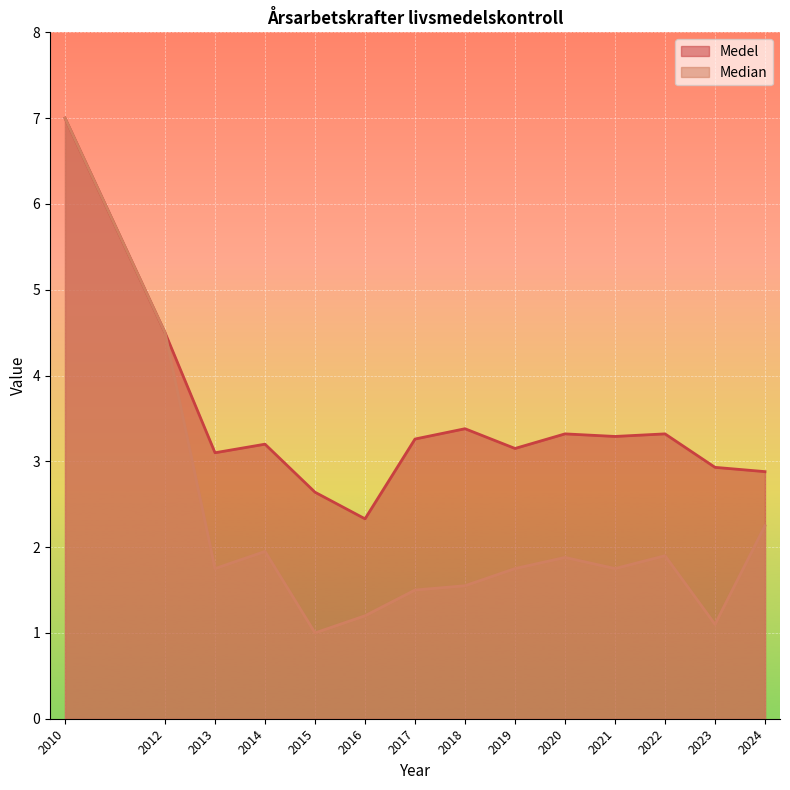

Where is Median nearest to the value 4?

2012